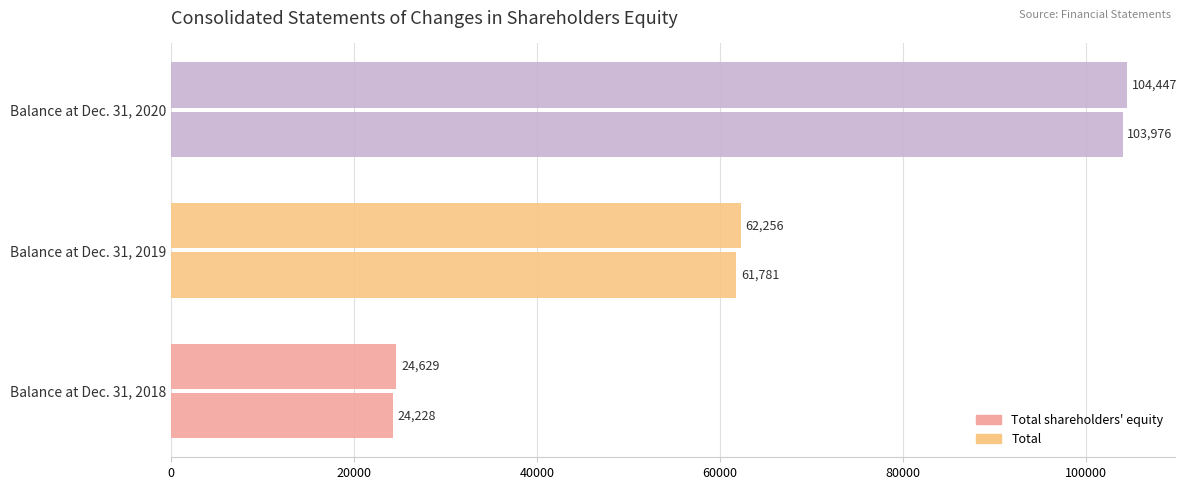

How many data points does each series have?

3